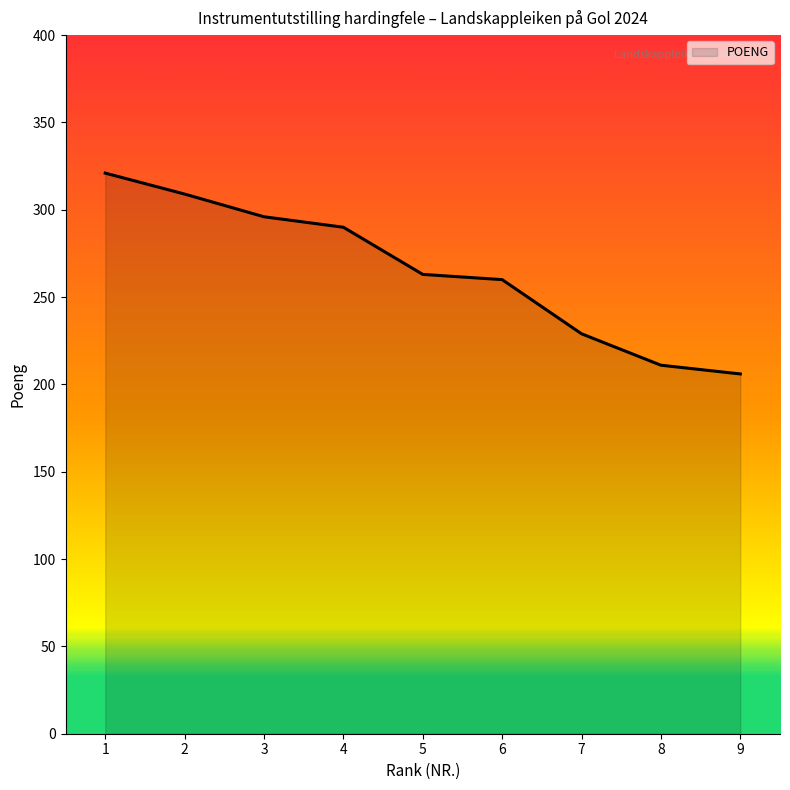

What is the difference between the maximum and minimum values?

115